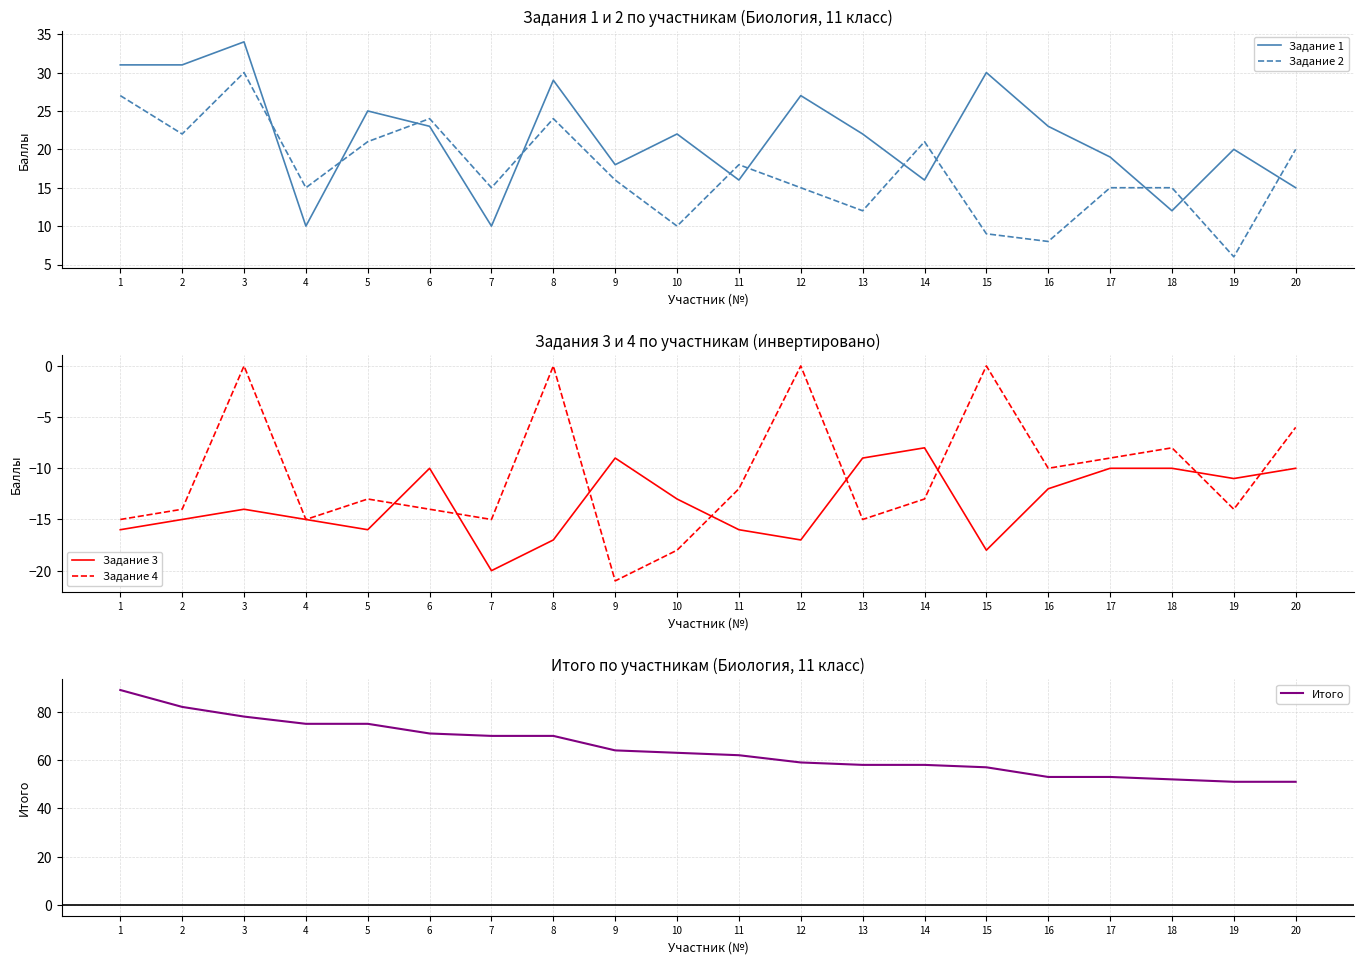

List the series in order of their peak value, lowest first.

Задание 3, Задание 4, Задание 2, Задание 1, Итого